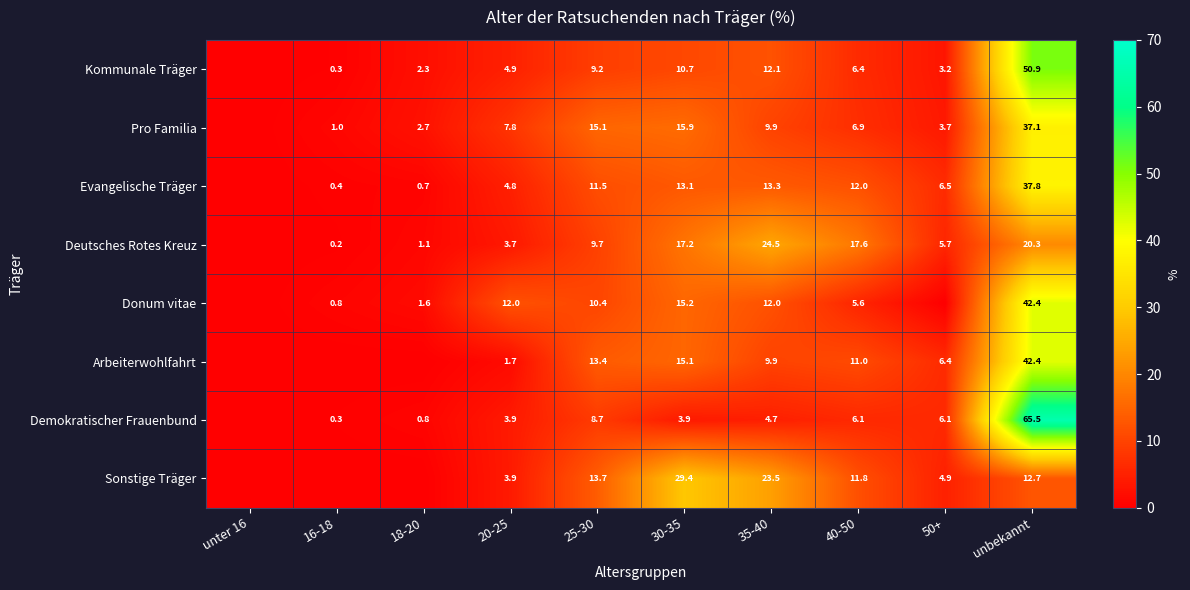

At 40-50, list the series in order from largest to smallest.

Deutsches Rotes Kreuz, Evangelische Träger, Sonstige Träger, Arbeiterwohlfahrt, Pro Familia, Kommunale Träger, Demokratischer Frauenbund, Donum vitae